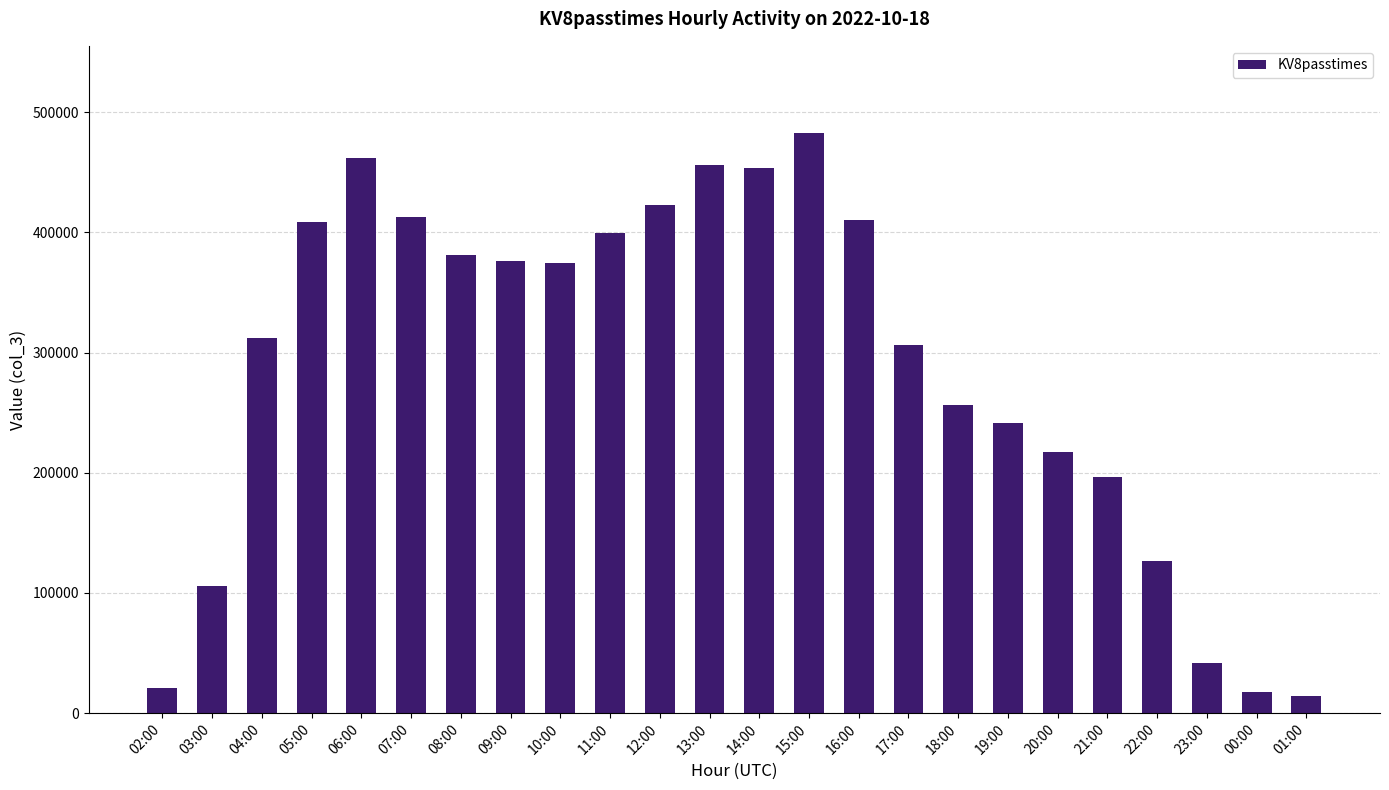

What is the change in value from 03:00 to 15:00?

+376591